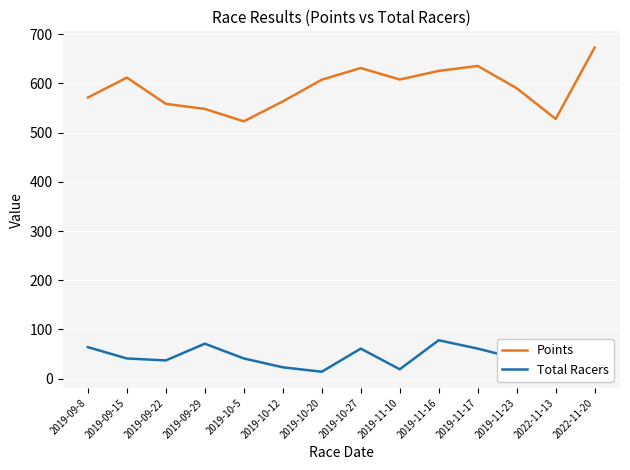

Which label corresponds to the largest value in the chart?

2022-11-20